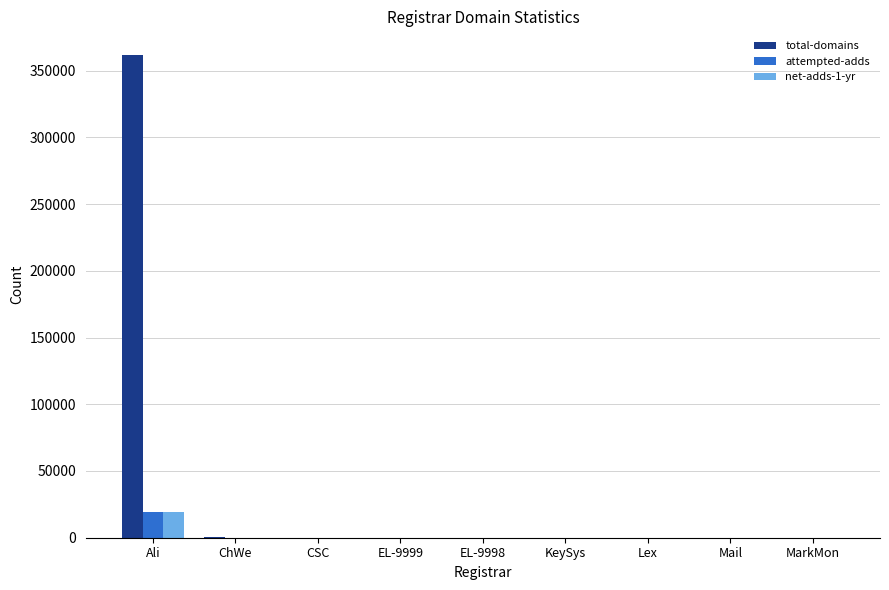

Is it true that total-domains equals 2 at EL-9998?

True